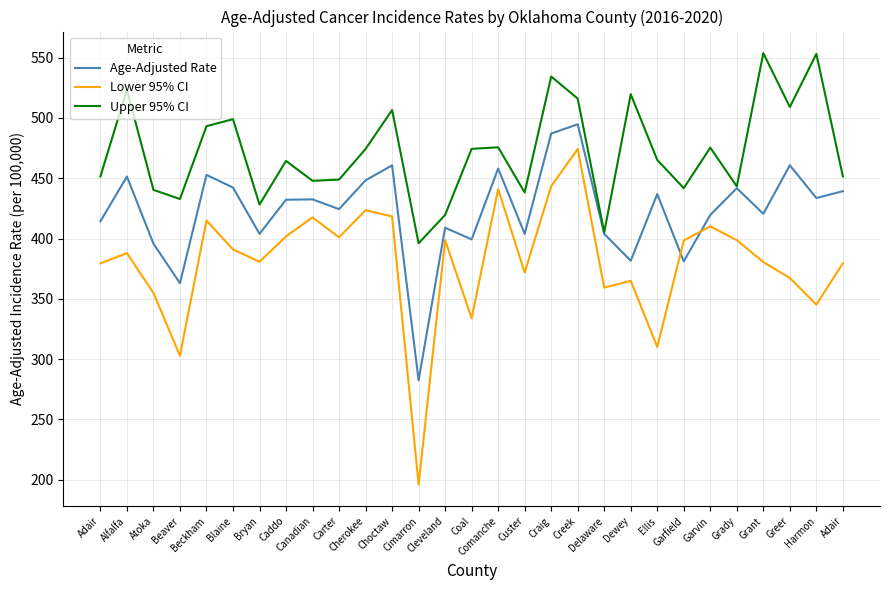

How many lines are shown in the chart?

3